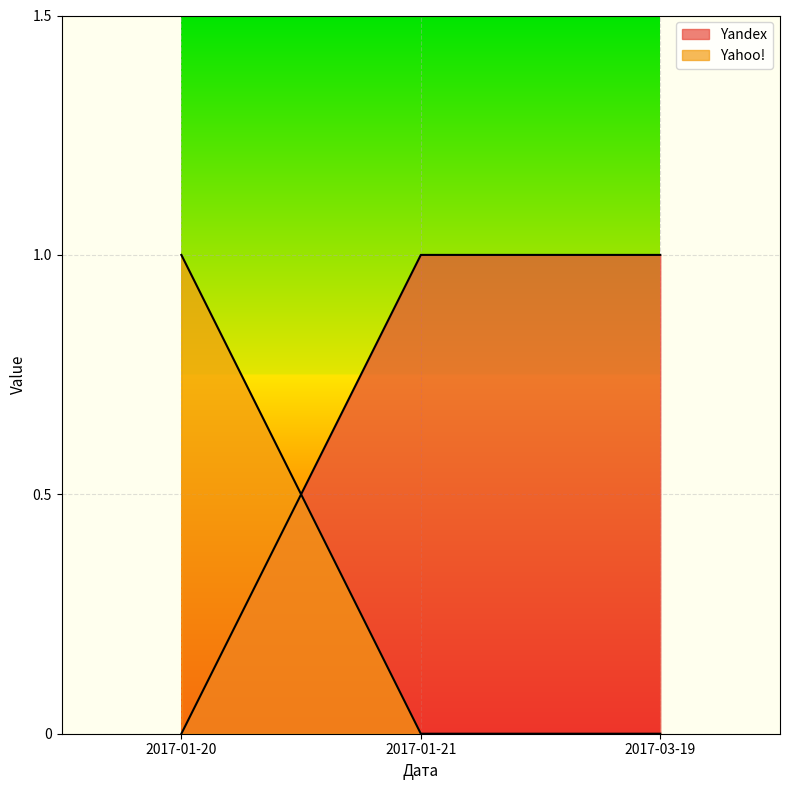

Between 2017-01-20 and 2017-01-21, which is larger?

2017-01-21